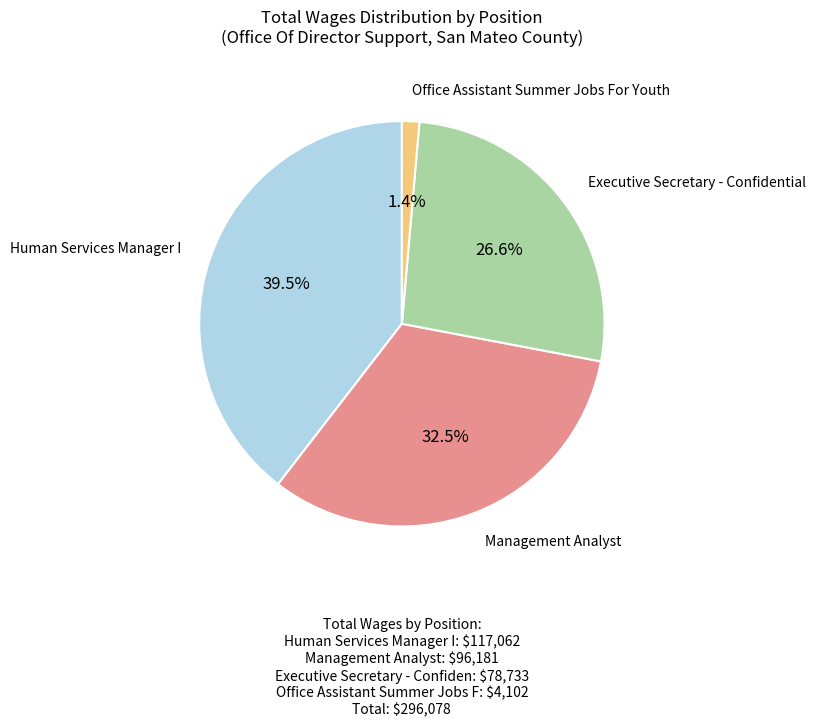

Does any single category account for the majority?

No